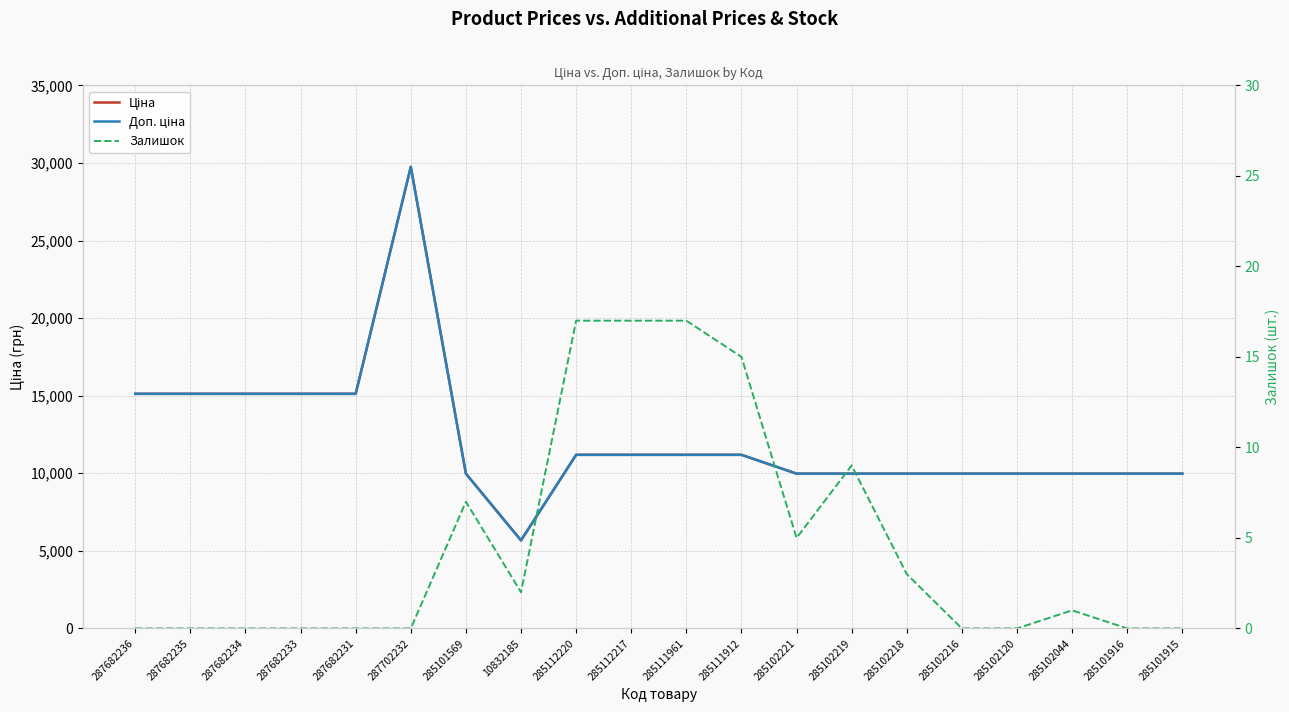

What is the average value of the Доп. ціна series?

12277.4